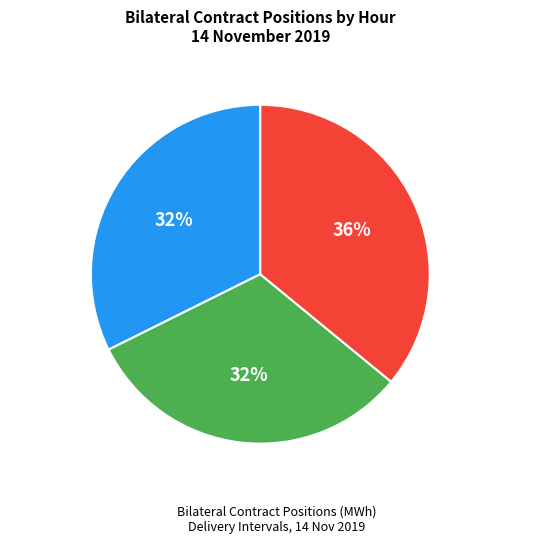

Is it true that Hours 10-11 is 21% of the pie?

False